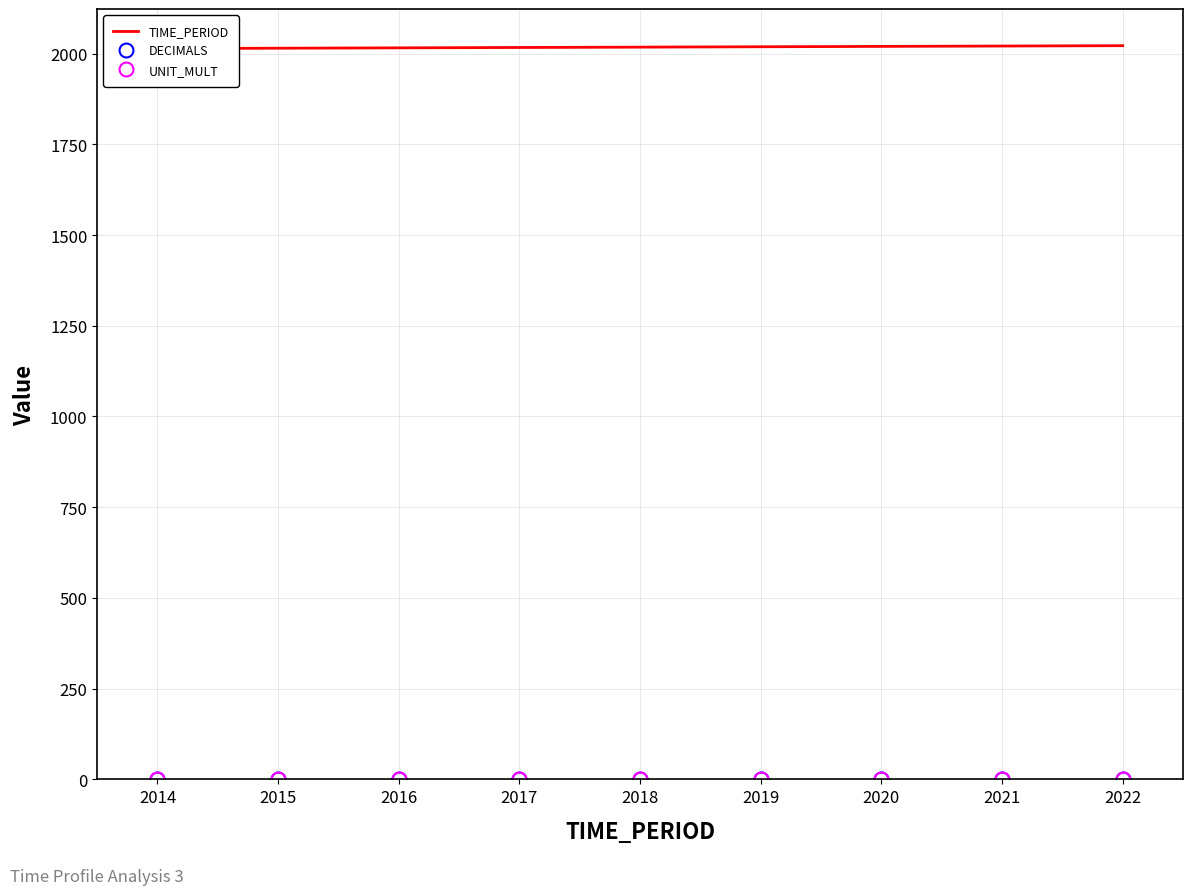

Is the value of DECIMALS at 2018 greater than the value of UNIT_MULT at 2017?

No